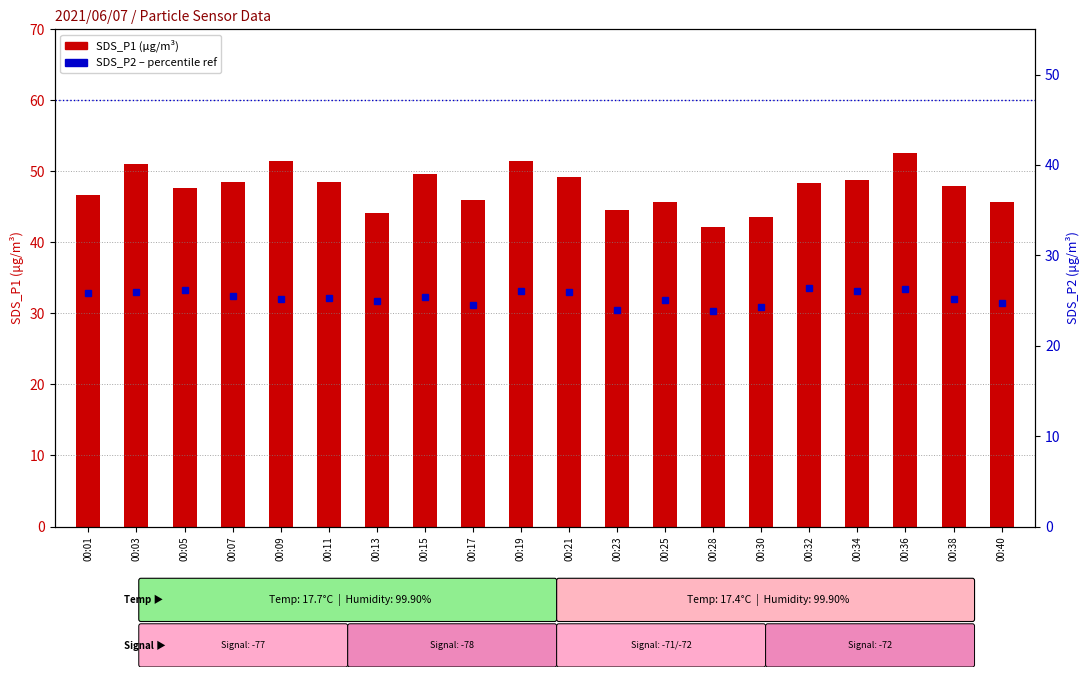

How many data points in SDS_P2 are less than 25?

6